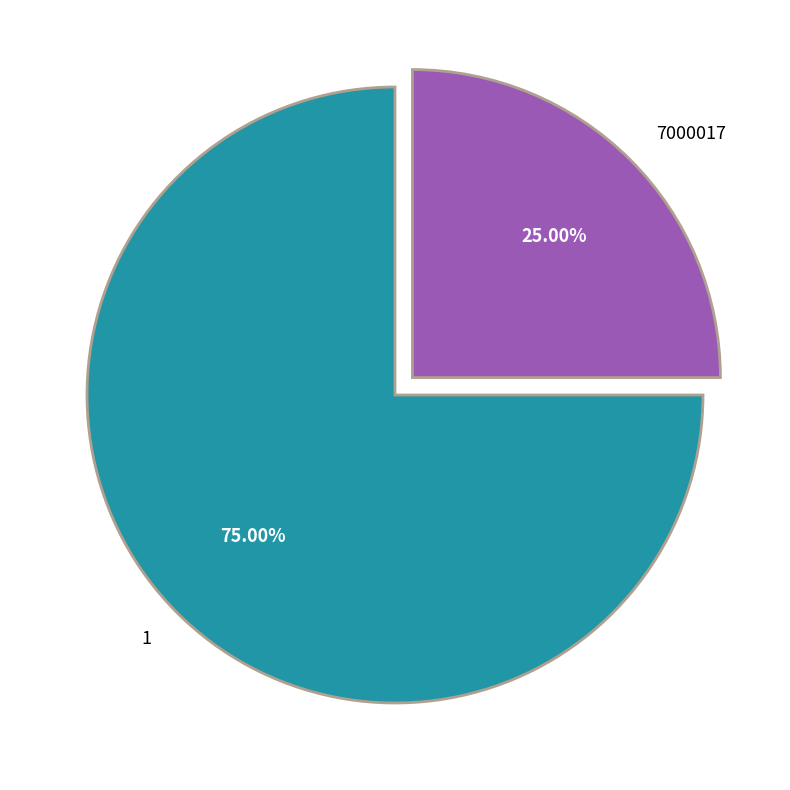

Is it true that 7000017 is 31% of the pie?

False